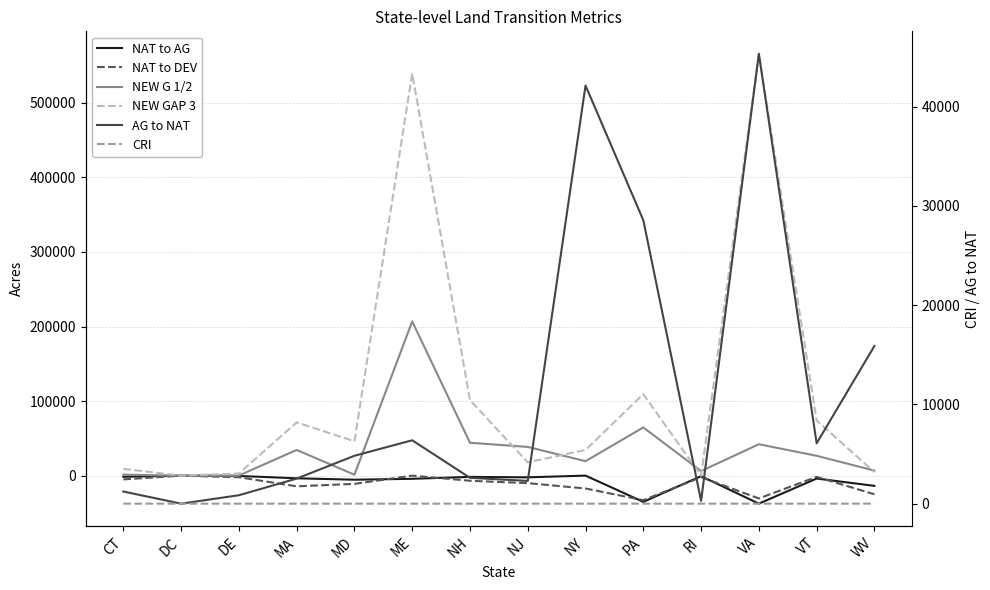

Reading left to right, transcribe all the data shown in this chart.

NAT to AG: -1553.0	0.0	-487.0	-3563.0	-5478.0	-4250.0	-1720.0	-2283.0	0.0	-35217.0	-696.0	-37604.0	-3915.0	-13725.0
NAT to DEV: -5071.0	-63.0	-2182.0	-14325.0	-11069.0	0.0	-6903.0	-10078.0	-17267.0	-32969.0	-2068.0	-30626.0	-1618.0	-25031.0
NEW G 1/2: 1294.0	0.0	149.0	34435.0	1254.0	206882.0	44064.0	38523.0	19375.0	64640.0	6110.0	42116.0	26597.0	6723.0
NEW GAP 3: 9043.0	0.0	2808.0	71432.0	46079.0	539393.0	101286.0	17819.0	34455.0	109268.0	52.0	565780.0	73981.0	4677.0
AG to NAT: 1221.0	0.0	848.0	2524.0	4824.0	6385.0	2602.0	2292.0	42117.0	28550.0	282.0	45314.0	6078.0	15882.0
CRI: 0.6	0.0	0.0	0.2	0.3	0.0	0.1	0.2	0.3	0.4	0.4	0.1	0.1	3.4